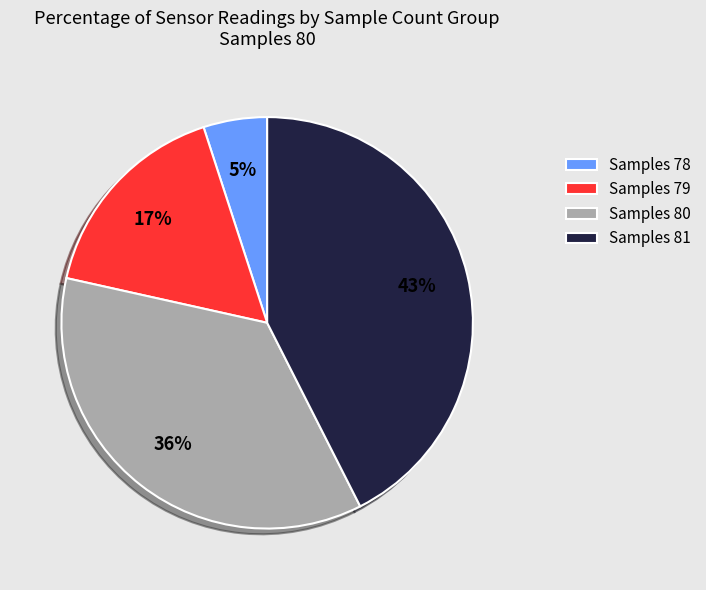

To the nearest percent, what portion does Samples 81 represent?

43%